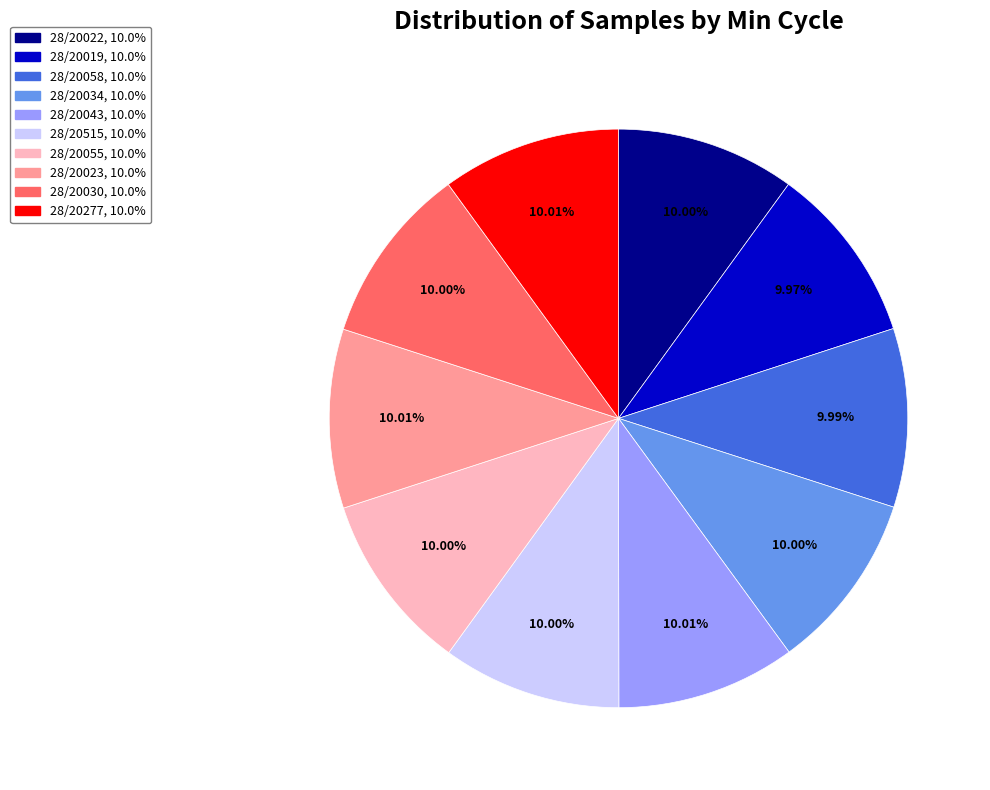

Is there a majority slice in this chart?

No